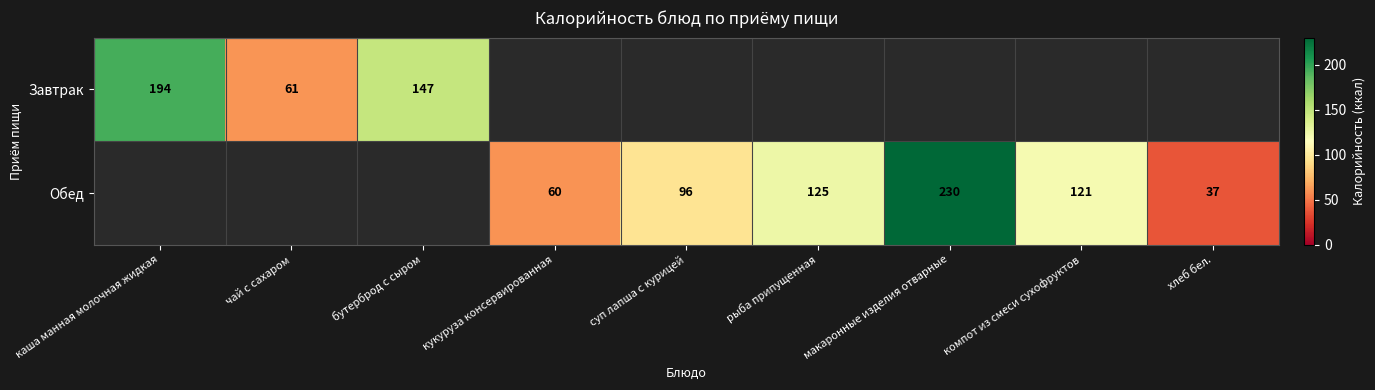

What value does the Обед series have at кукуруза консервированная?

60.0